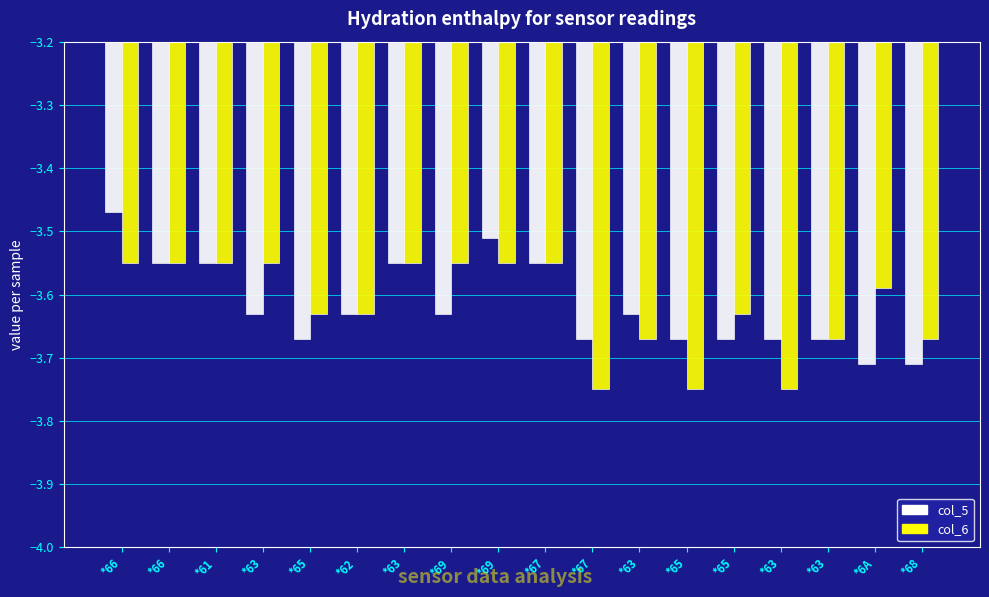

How many series are shown in this chart?

2